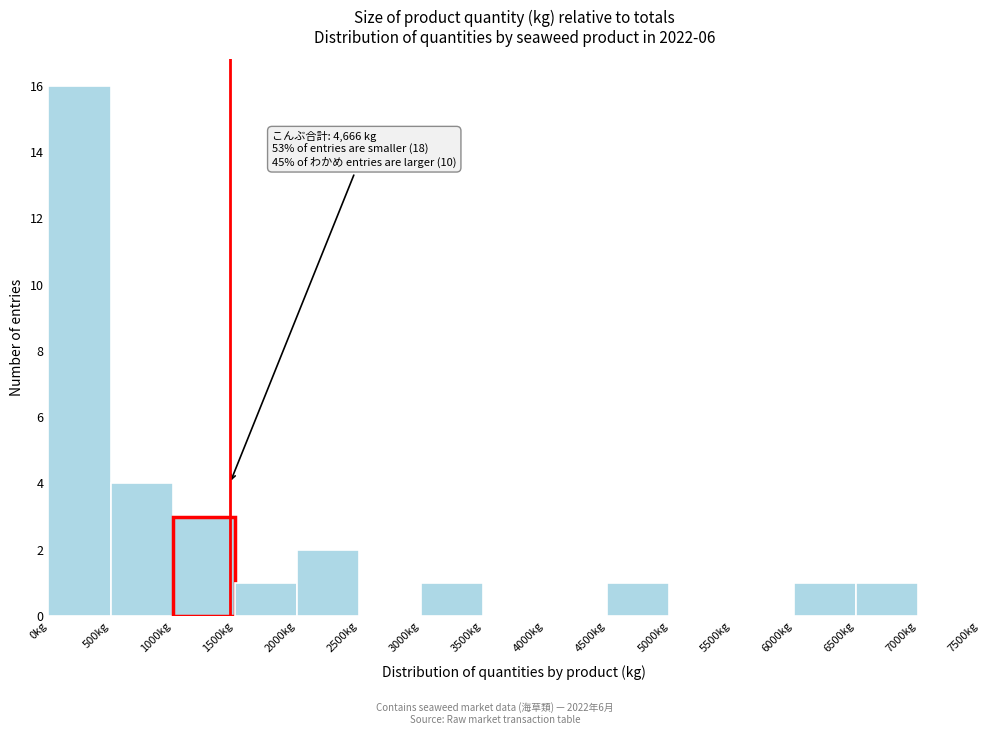

Which range on the x-axis has the tallest bar?

0 to 500